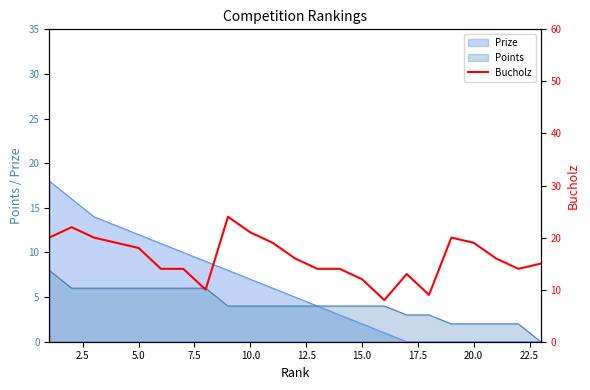

True or false: the data has more than 1 interior local peaks.

True